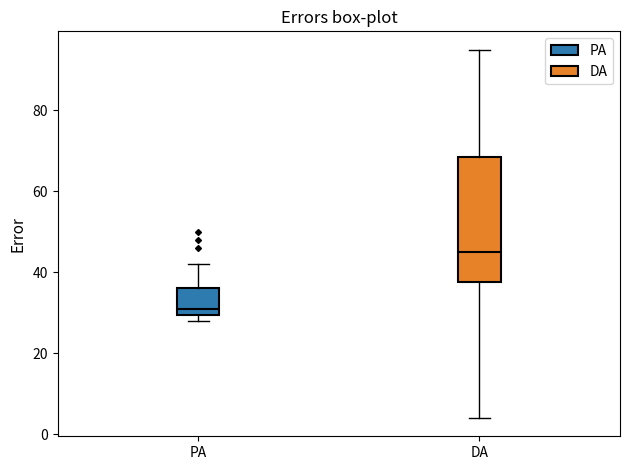

Comparing the boxes themselves (not the whiskers), which one is the tallest?

DA